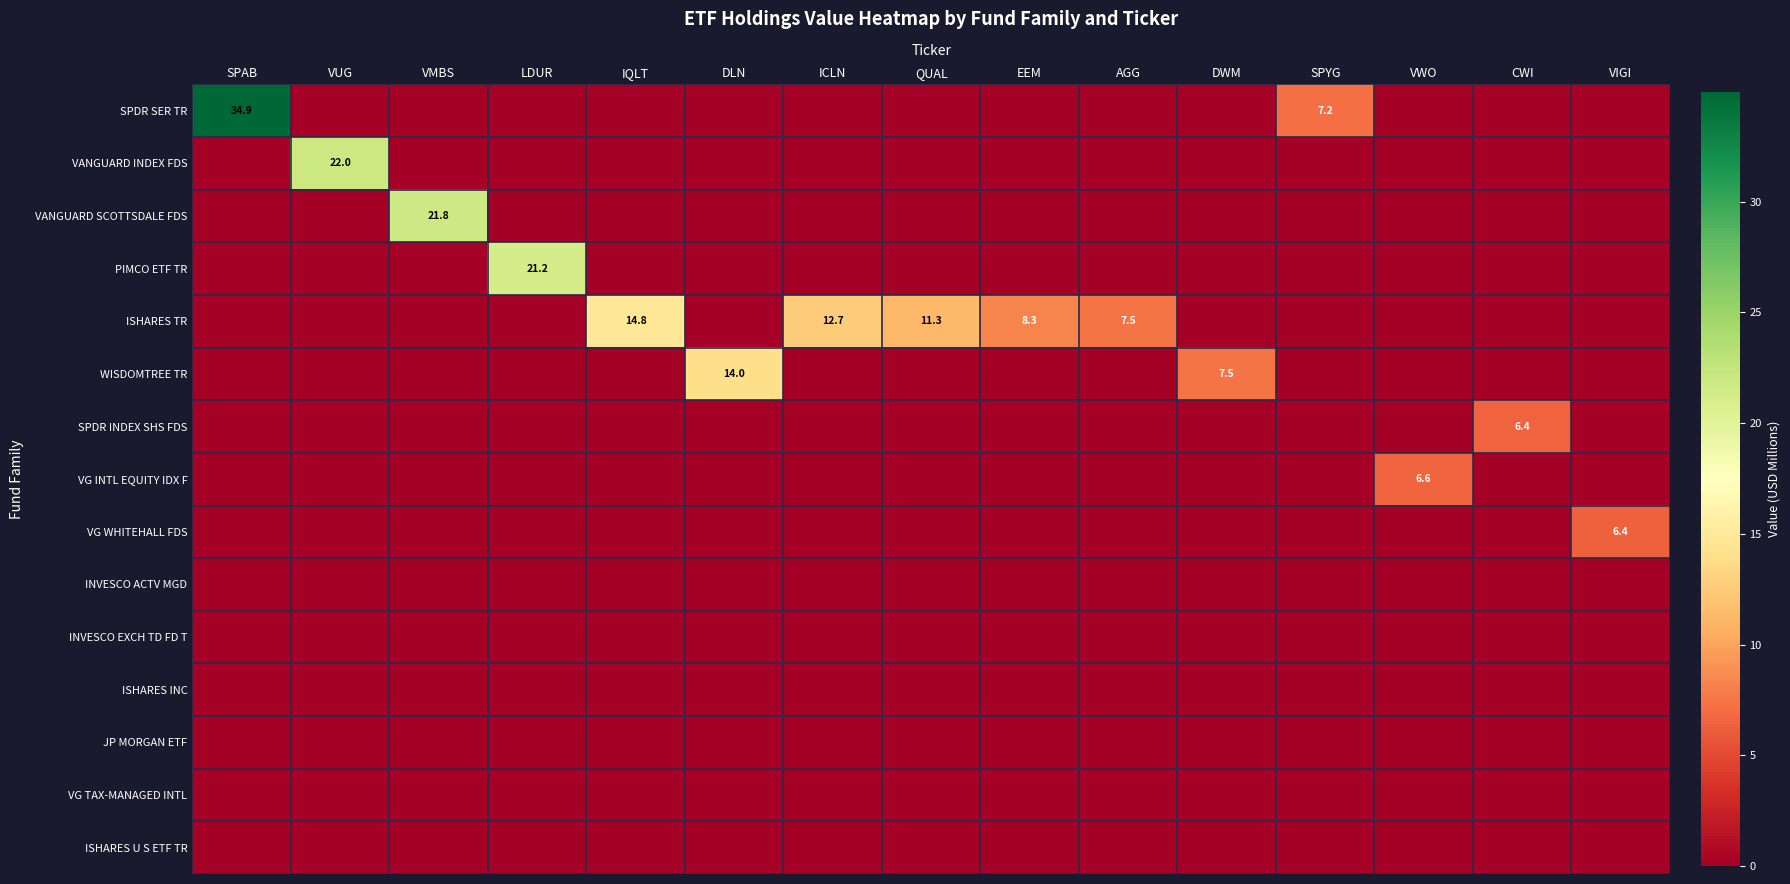

The value of PIMCO ETF TR at LDUR is 27.9. True or false?

False